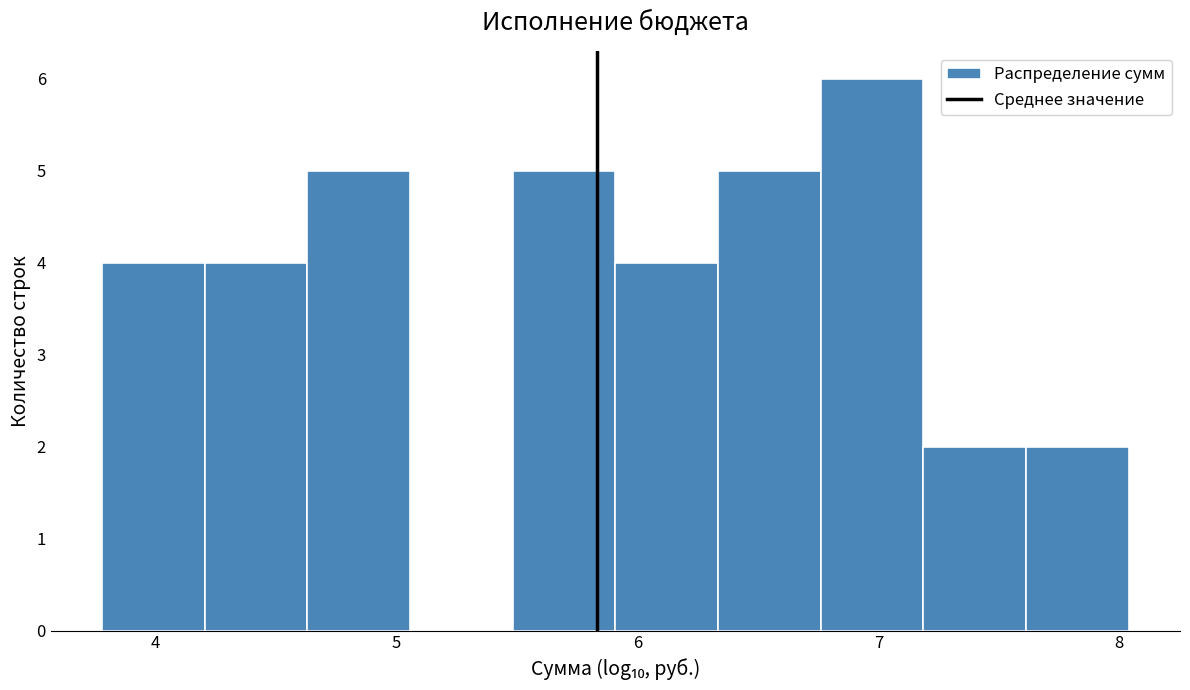

What is the height of the bar covering 7.6 to 8.0 on the x-axis? Neither the bar edges nor the heights are printed on the chart, so give them approximately, as read against the axes.

2